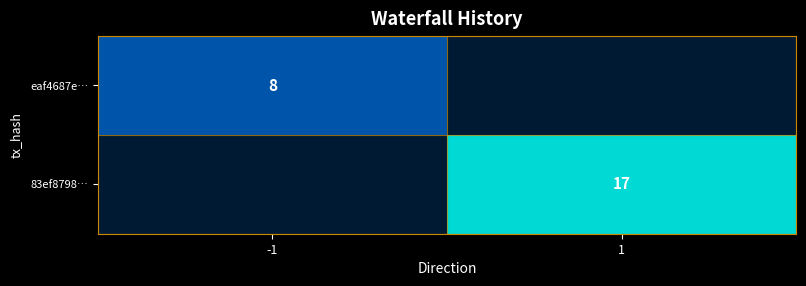

The value of 83ef8798… at 1 is 17. True or false?

True